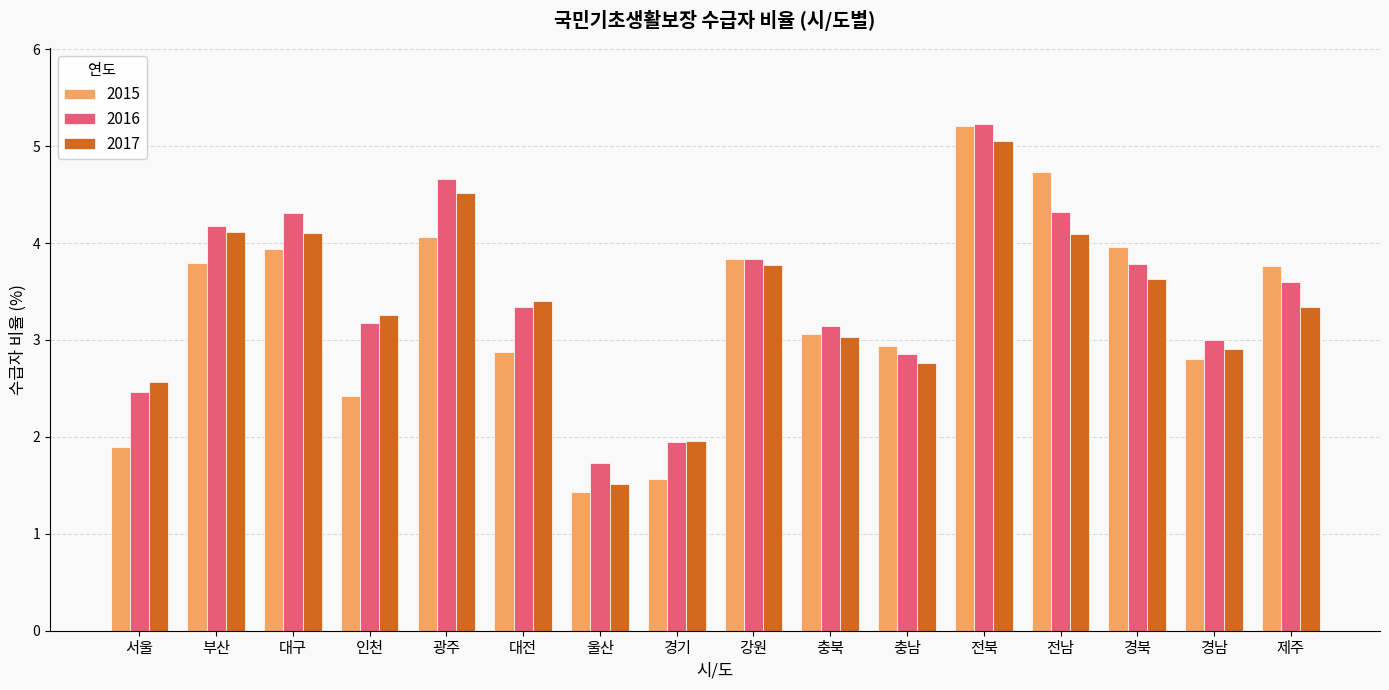

What is the difference between the highest and lowest values at 광주?

0.6